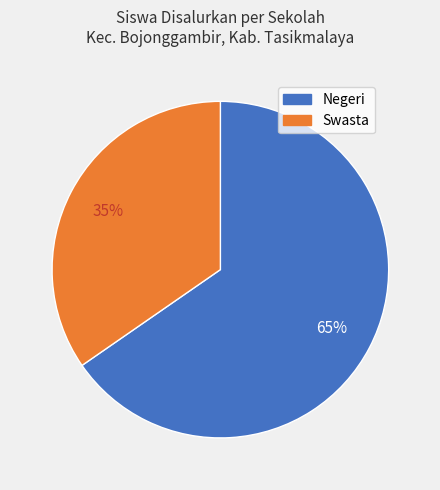

To the nearest percent, what is the average slice percentage?

50%